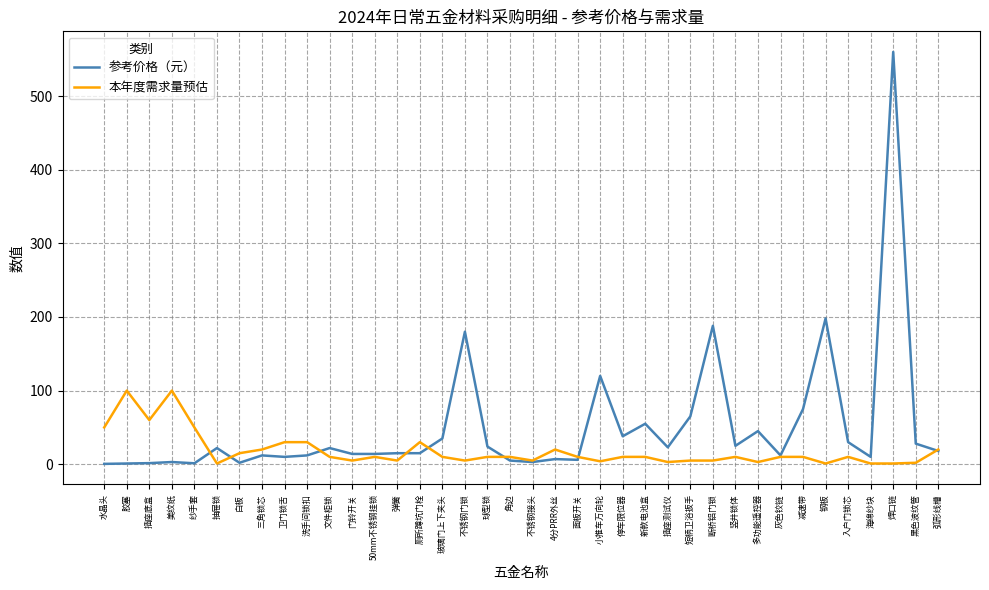

What is the difference between the second highest and minimum values in the 参考价格（元） series?

197.5